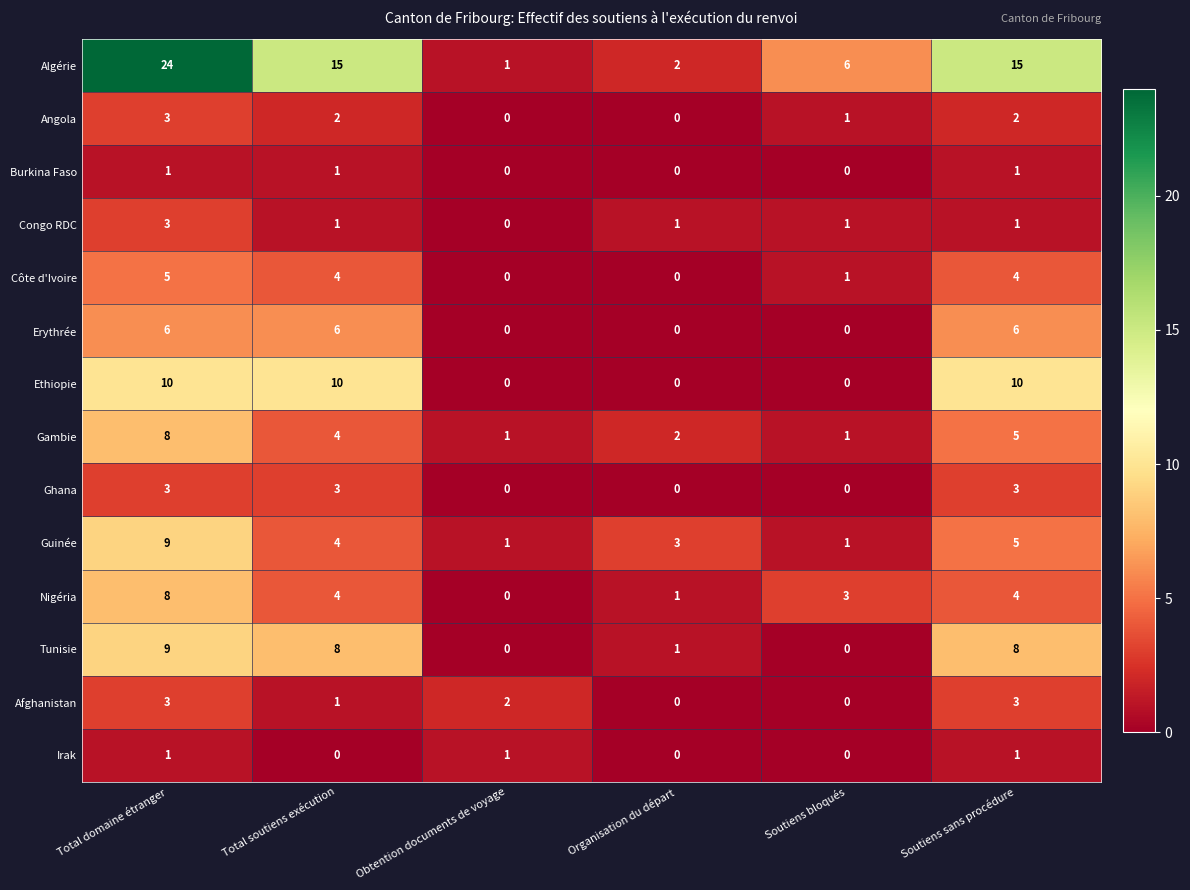

Which series has the widest spread of values?

Algérie